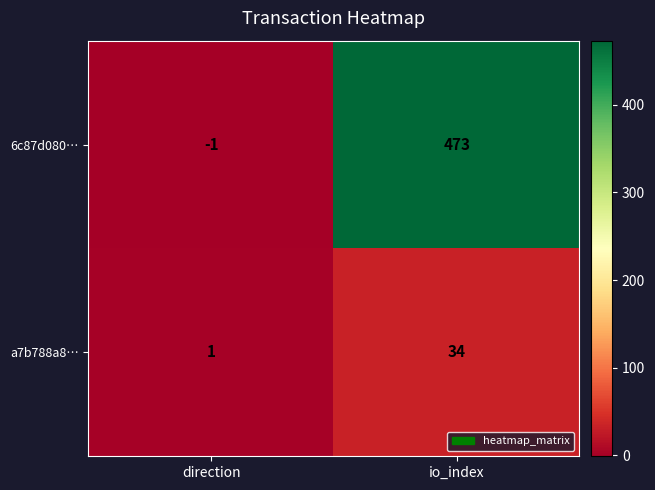

Reading left to right, list all the values displayed in this chart.

6c87d080…: -1	473
a7b788a8…: 1	34